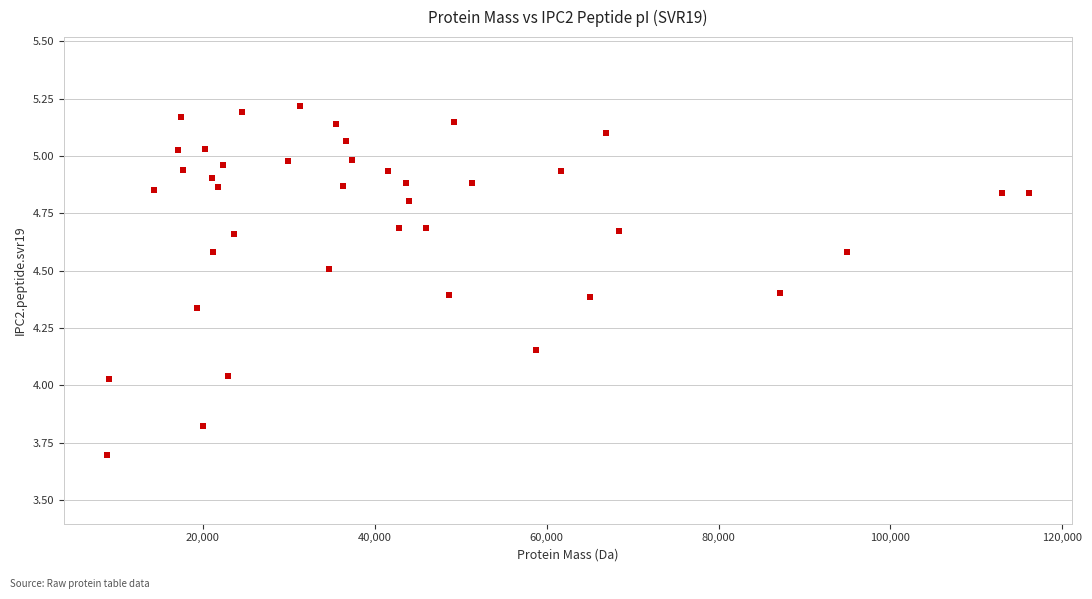

What is the range of X values (max minus min)?

107288.1